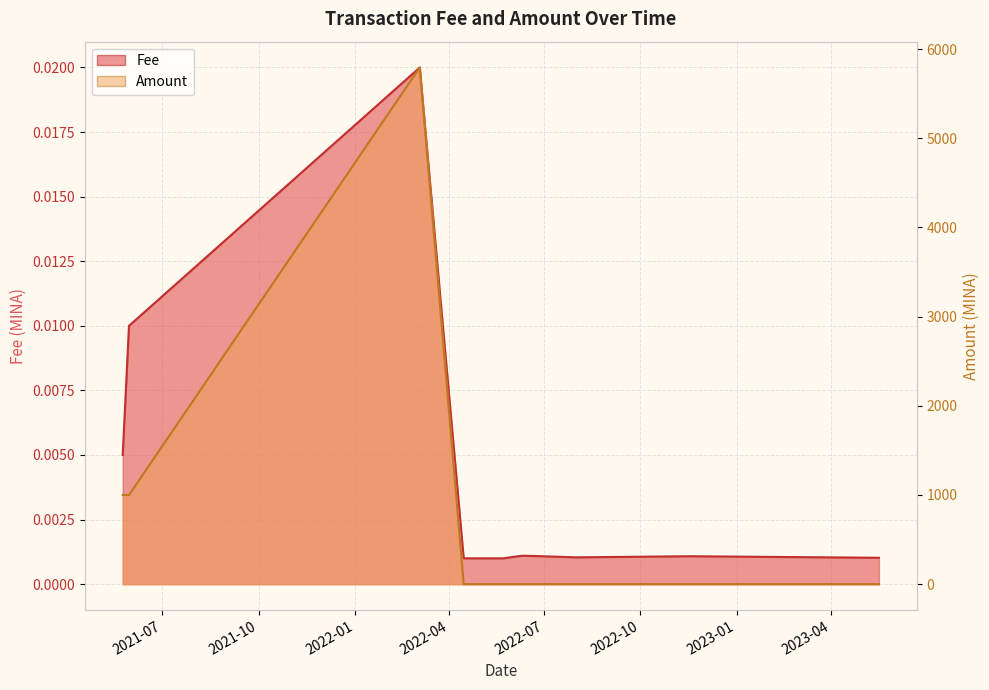

At how many categories does at least one series exceed 4119?

1